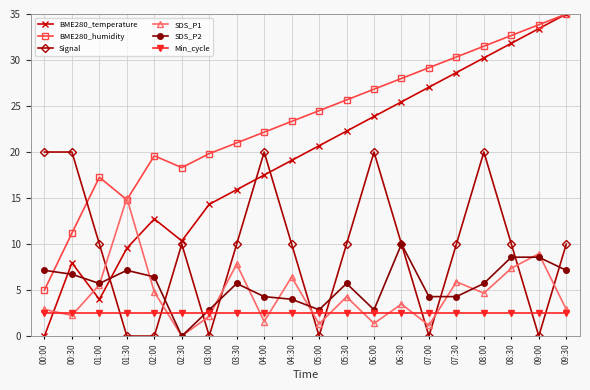

How many times do BME280_humidity and Signal cross each other?

1